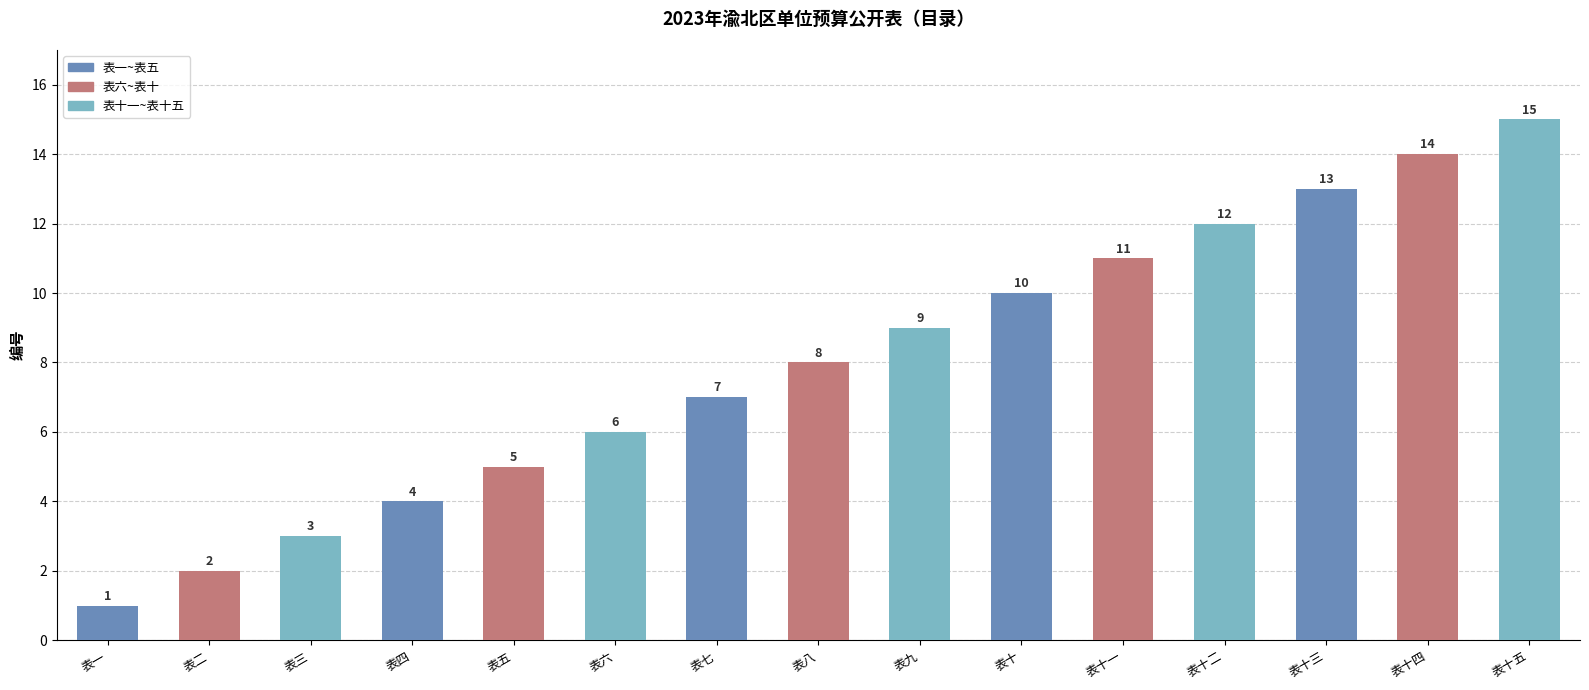

What is the change in value from 表五 to 表十?

+5